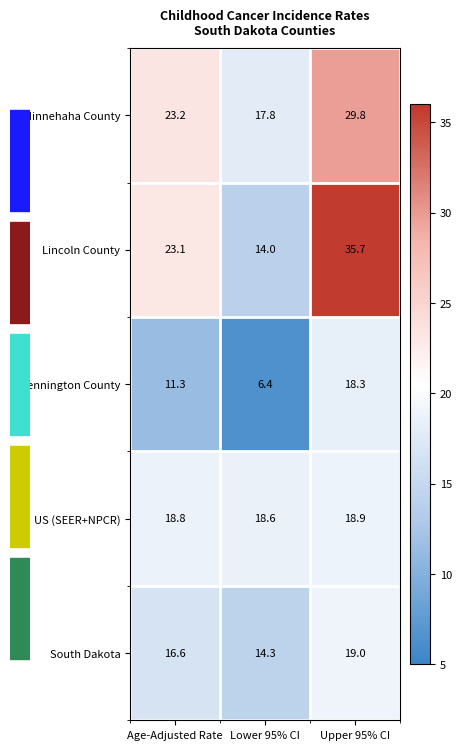

At how many categories does at least one series exceed 17?

3